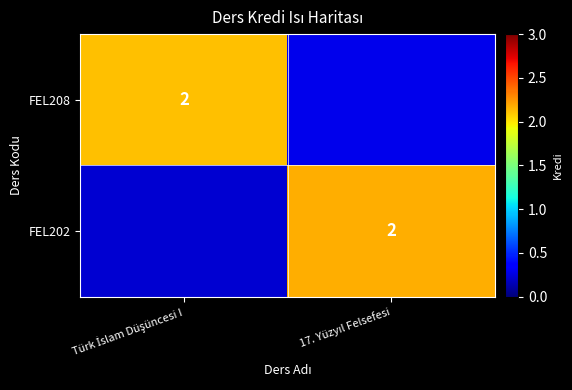

How many data points in FEL208 are less than 2?

1